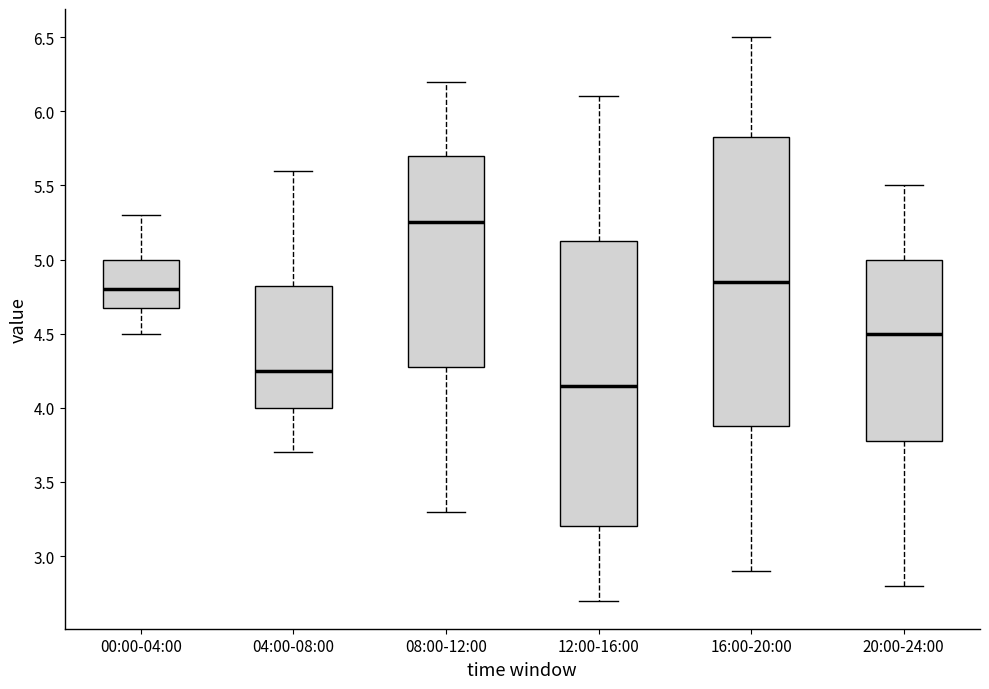

Where does the lower whisker of the box for 16:00-20:00 end on the y-axis? The values are not printed on the chart, so give them approximately, as read against the axis.

2.90